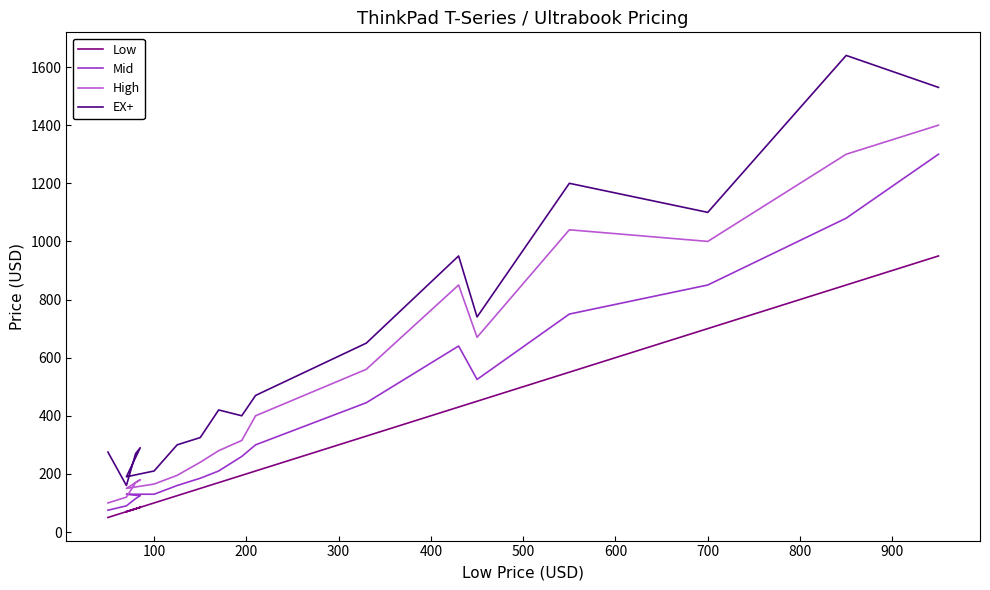

Which series has the largest range (max minus min)?

EX+